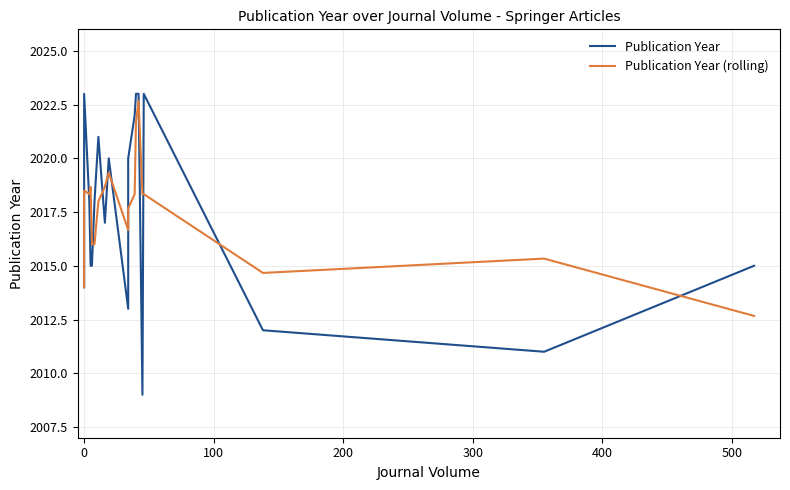

Is this an area chart (filled region under the line)?

No